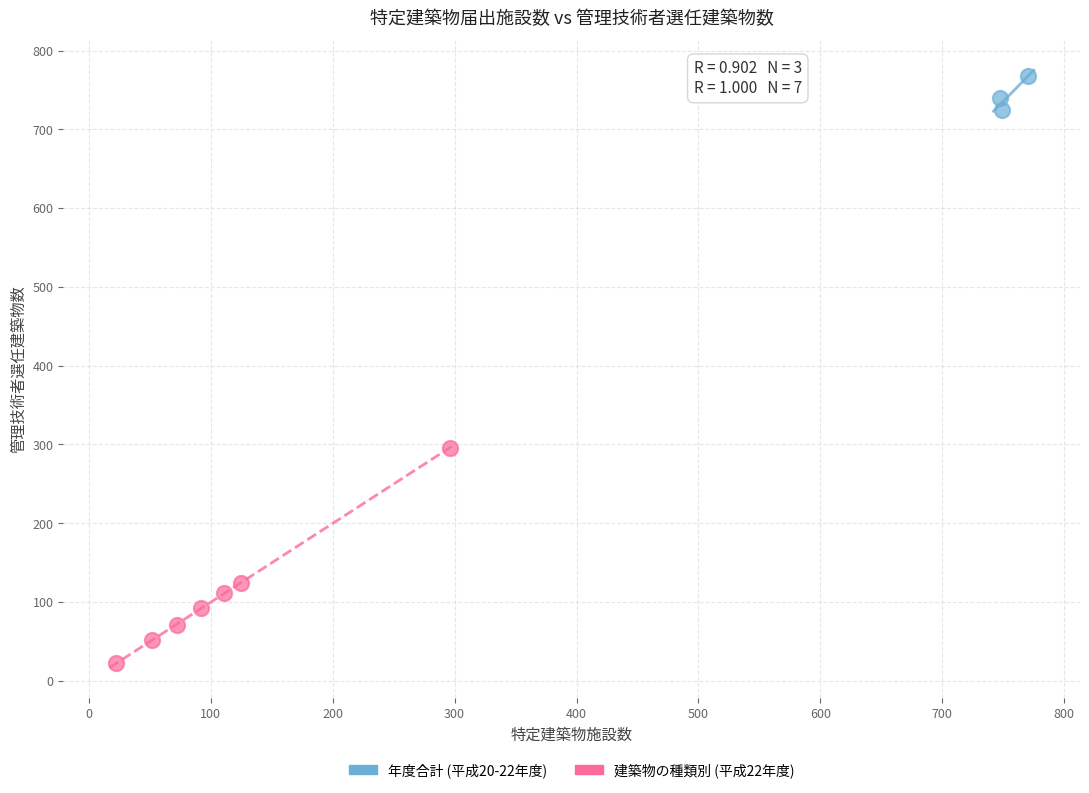

Which series reaches the maximum Y coordinate?

年度合計 (平成20-22年度)